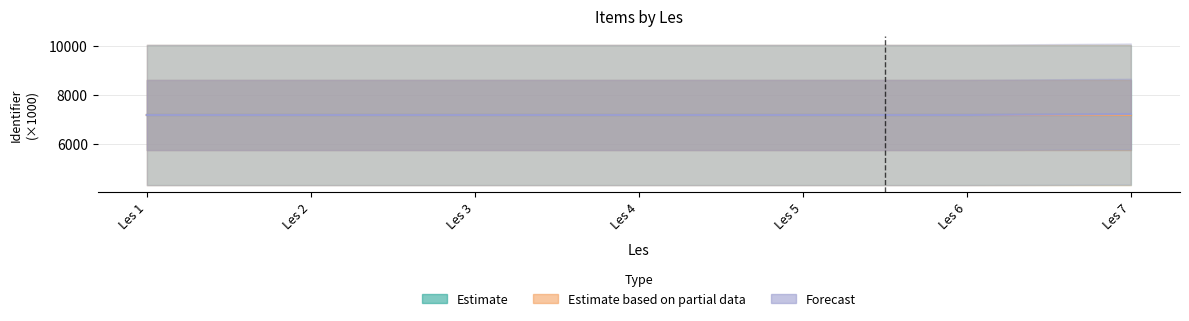

What is the value of the Forecast point at the 2nd from the left?

7184.7